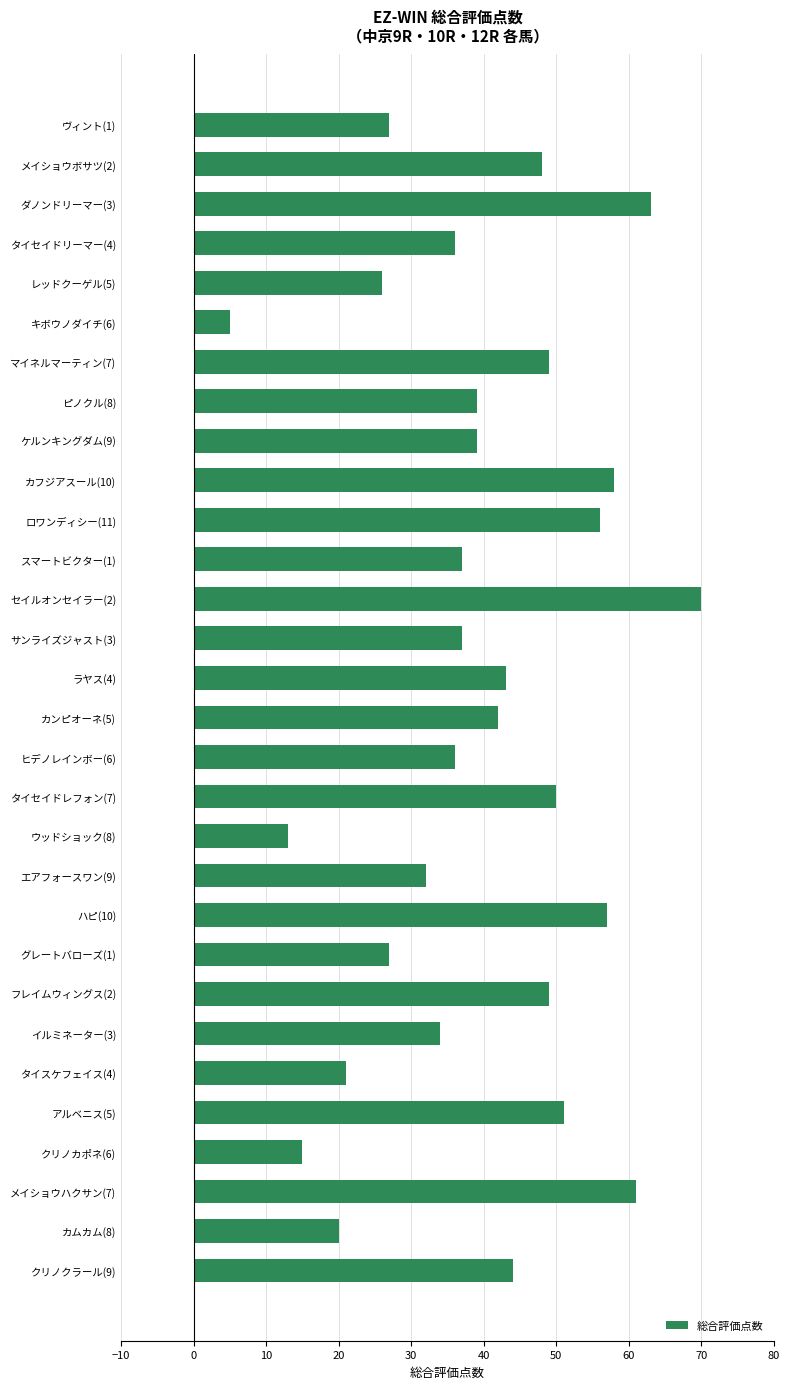

The chart shows a value of 4 at ウッドショック(8). True or false?

False